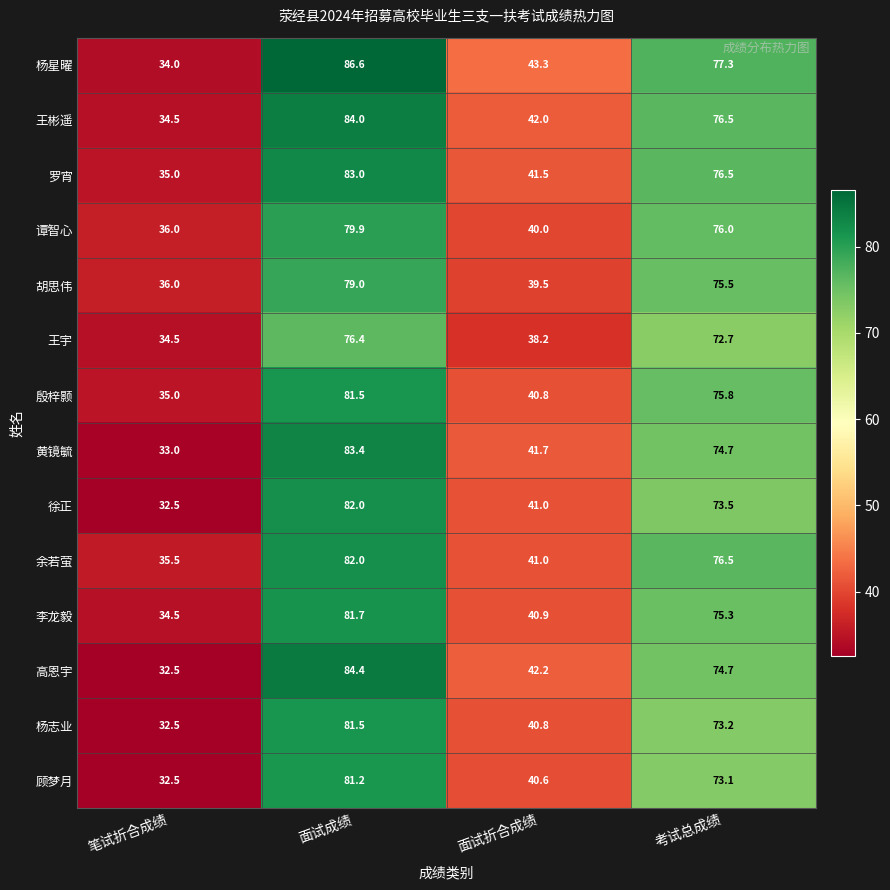

Which series has the largest total across all categories?

杨星曜